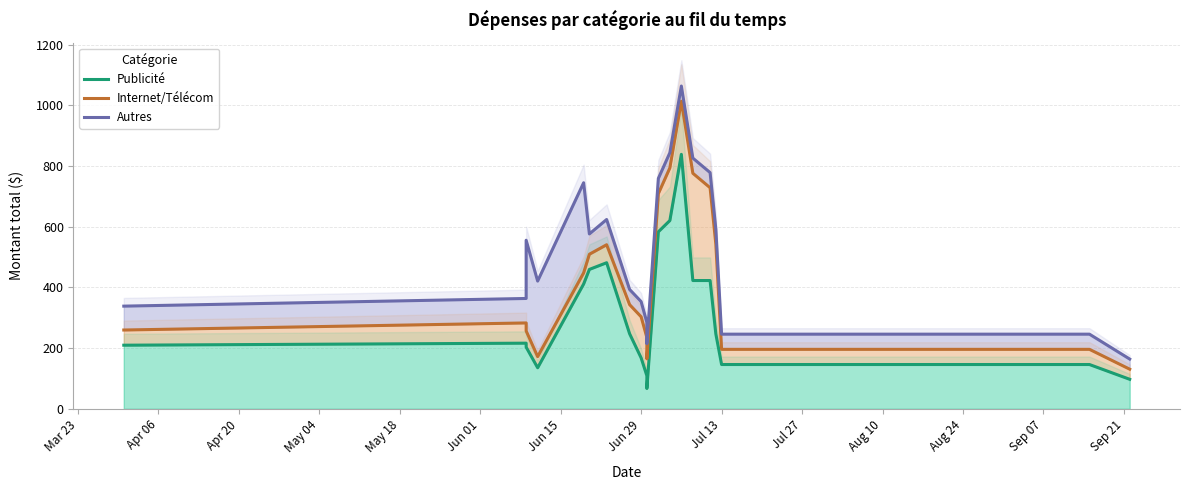

Reading left to right, list all the values displayed in this chart.

Publicité: 209.7	216.3	203.3	135.3	411.3	459.3	481.3	247.3	168.0	109.0	67.0	583.3	620.3	838.4	422.7	422.7	246.7	146.0	146.0	146.0	146.0	146.0	146.0	146.0	146.0	146.0	146.0	146.0	97.3
Internet/Télécom: 259.7	283.0	256.7	172.0	448.0	509.3	540.6	343.2	303.3	235.1	164.7	709.0	793.7	1013.4	776.1	728.4	542.3	196.0	196.0	196.0	196.0	196.0	196.0	196.0	196.0	196.0	196.0	196.0	130.7
Autres: 338.3	363.6	555.5	420.9	744.8	576.1	623.8	393.2	353.3	285.1	214.7	759.0	843.7	1063.4	826.1	778.4	592.3	246.0	246.0	246.0	246.0	246.0	246.0	246.0	246.0	246.0	246.0	246.0	164.0